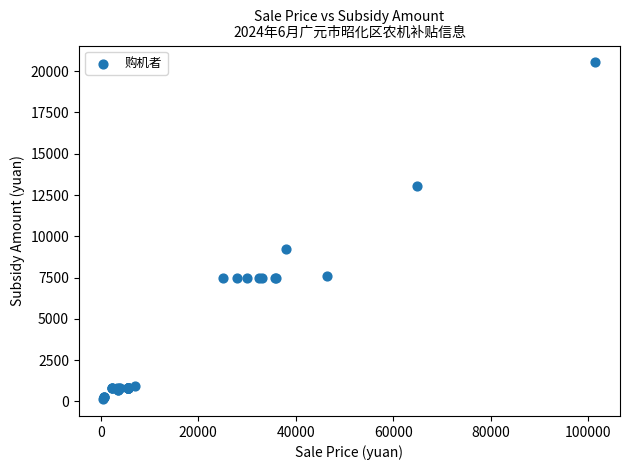

What Y value in the scatter plot is closest to 10334?

9200